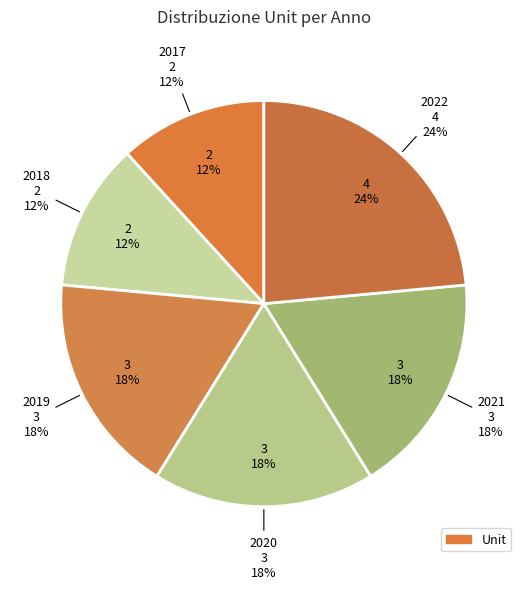

Count the number of slices in the pie.

6